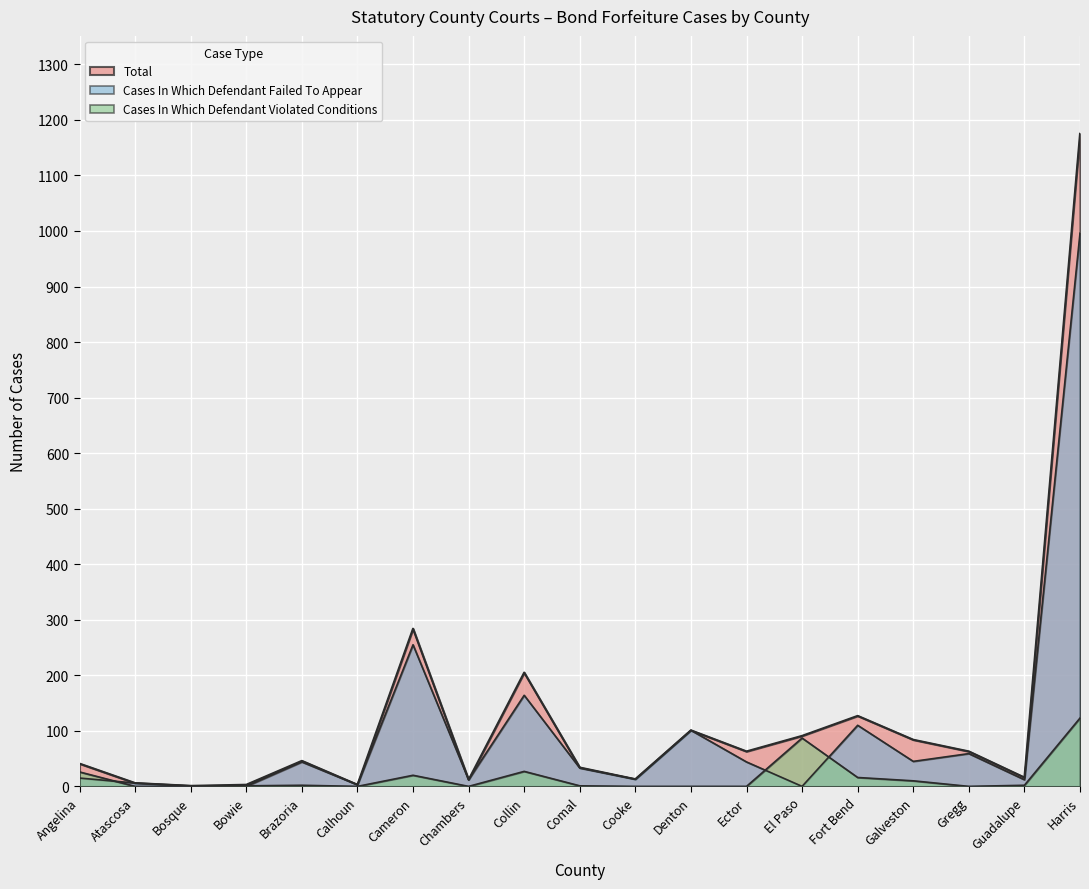

Does the chart display data point markers on the line(s)?

No